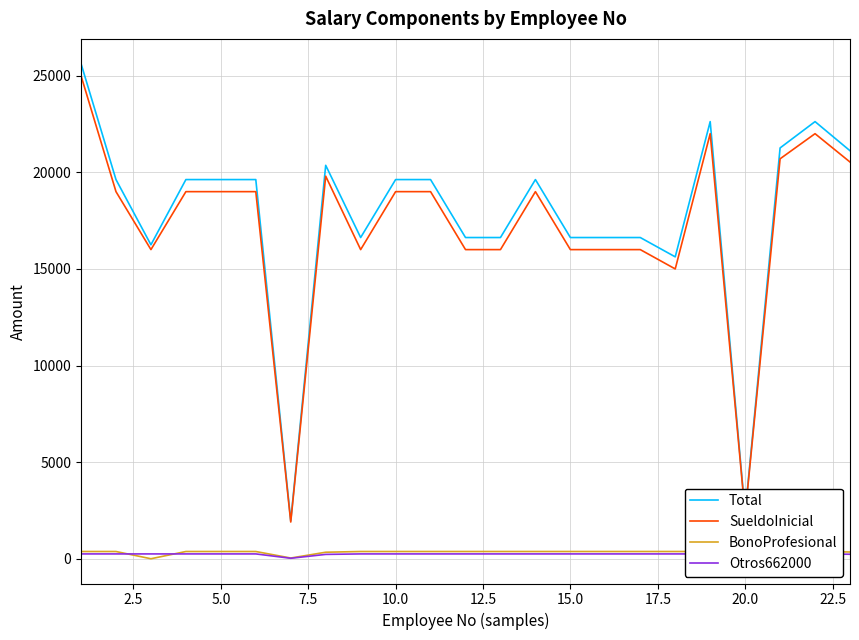

True or false: SueldoInicial and BonoProfesional cross at least once.

False